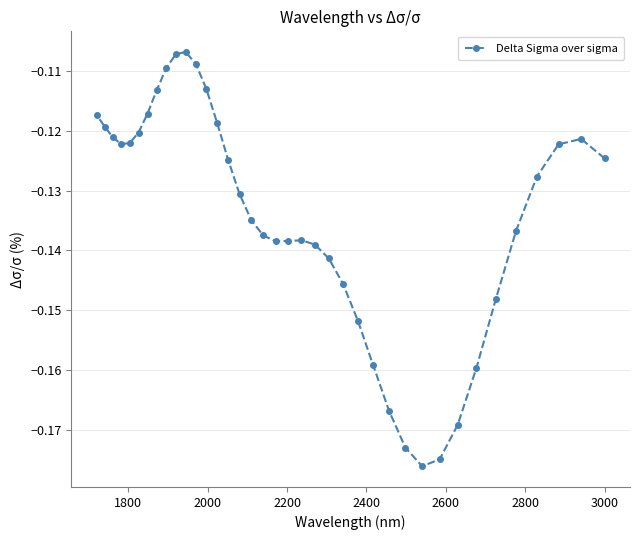

What is the sum of all values?

-5.1